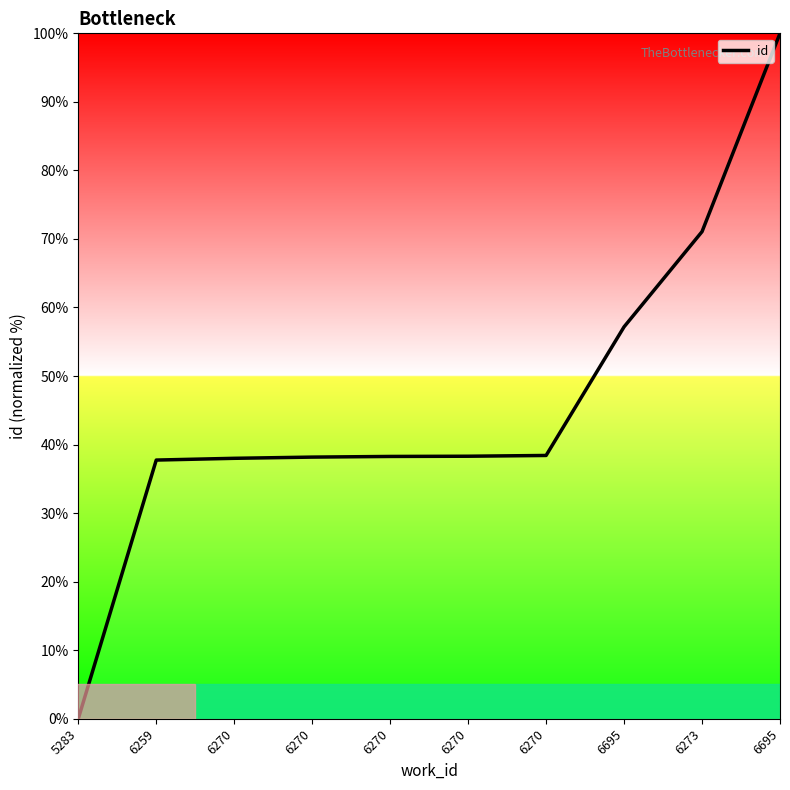

Is this an area chart (filled region under the line)?

Yes